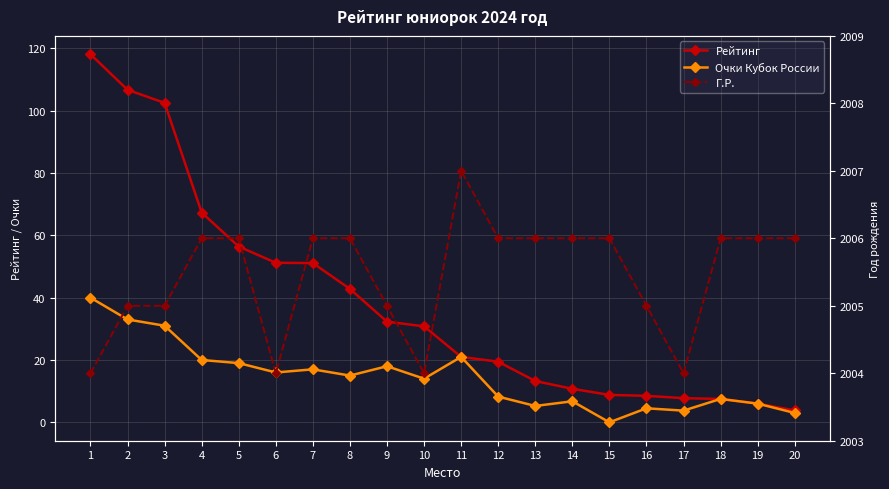

What value does the Рейтинг series have at 9?

32.3